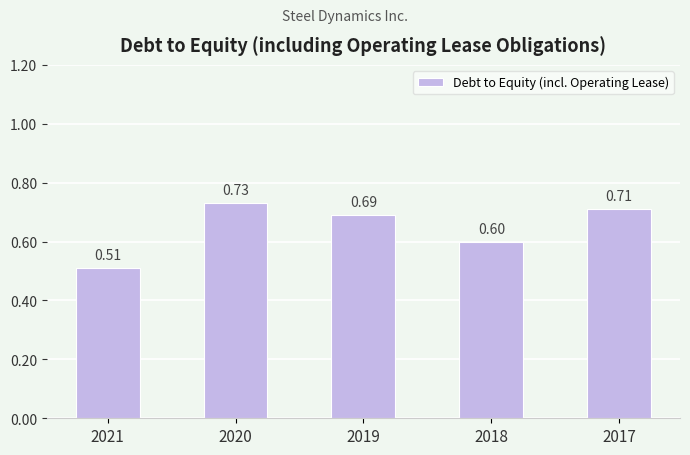

The value at 2021 is 0.2. True or false?

False